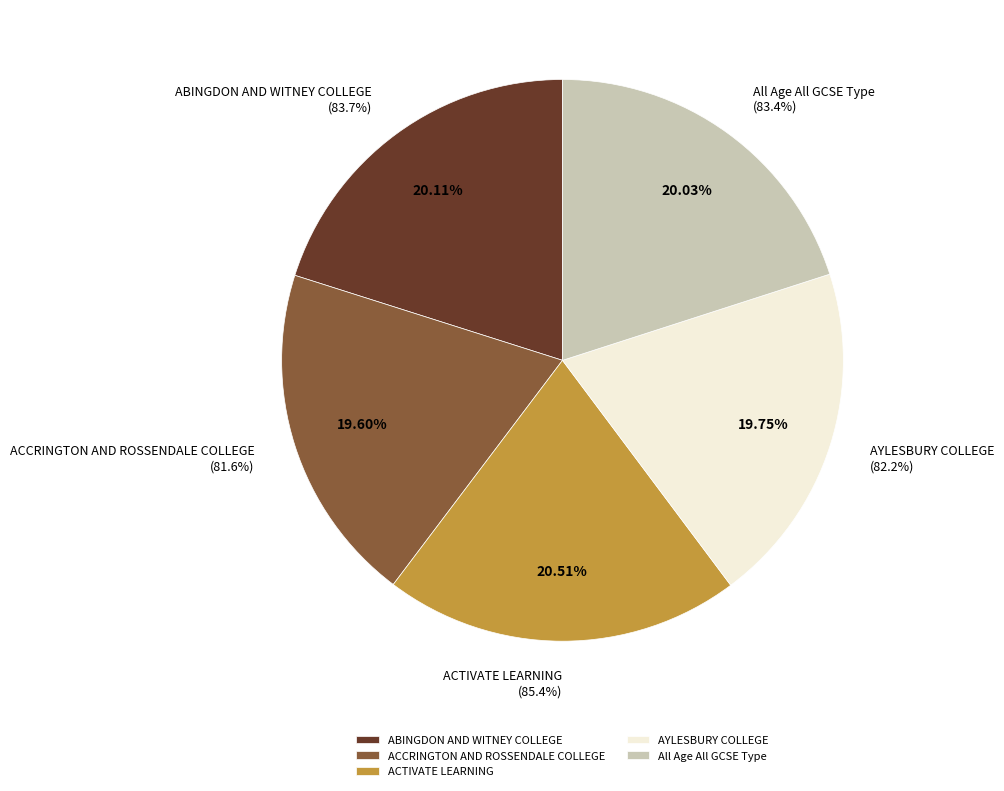

The ACTIVATE
LEARNING
(85.4%) slice represents 21% of the pie. True or false?

True